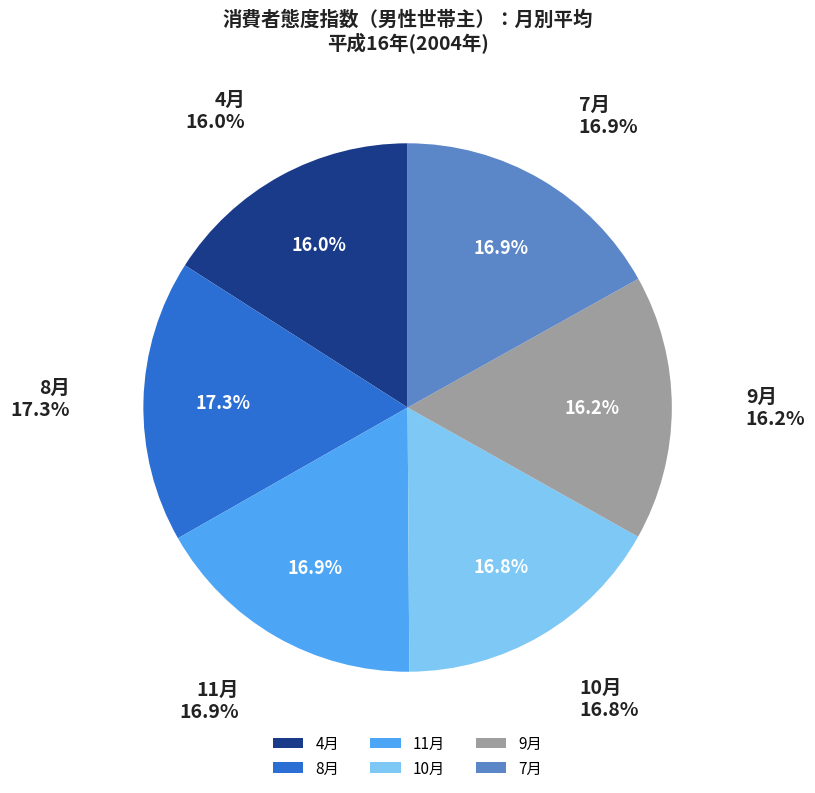

To the nearest percent, what portion does 7月 represent?

17%